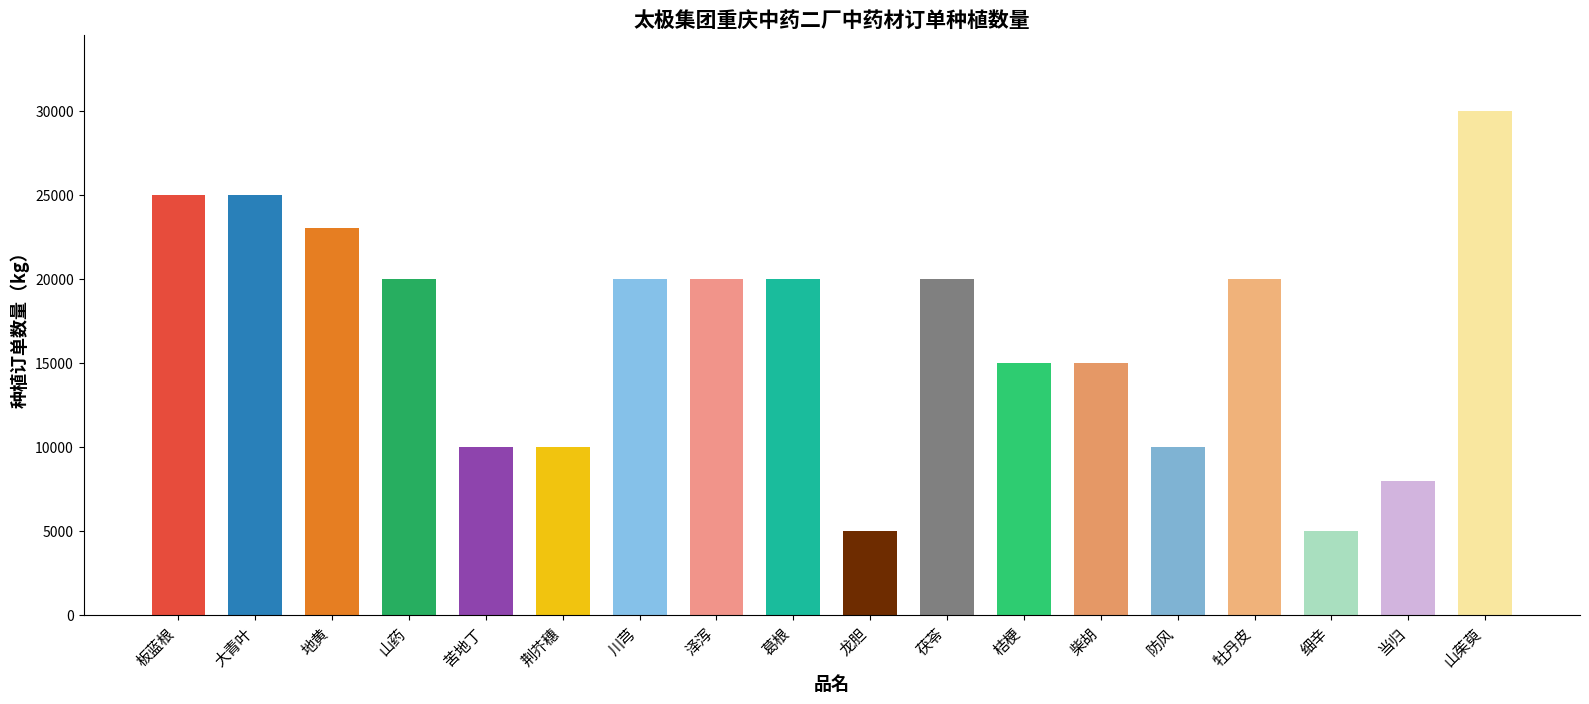

Does the chart contain stacked bars?

No